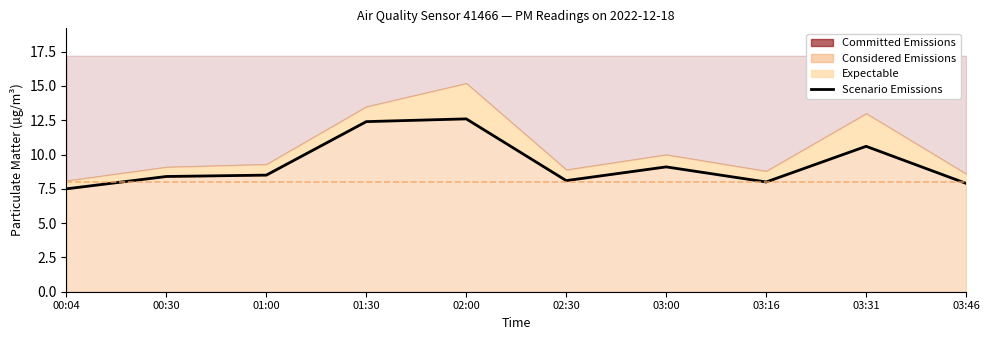

Does the chart have visible grid lines?

No